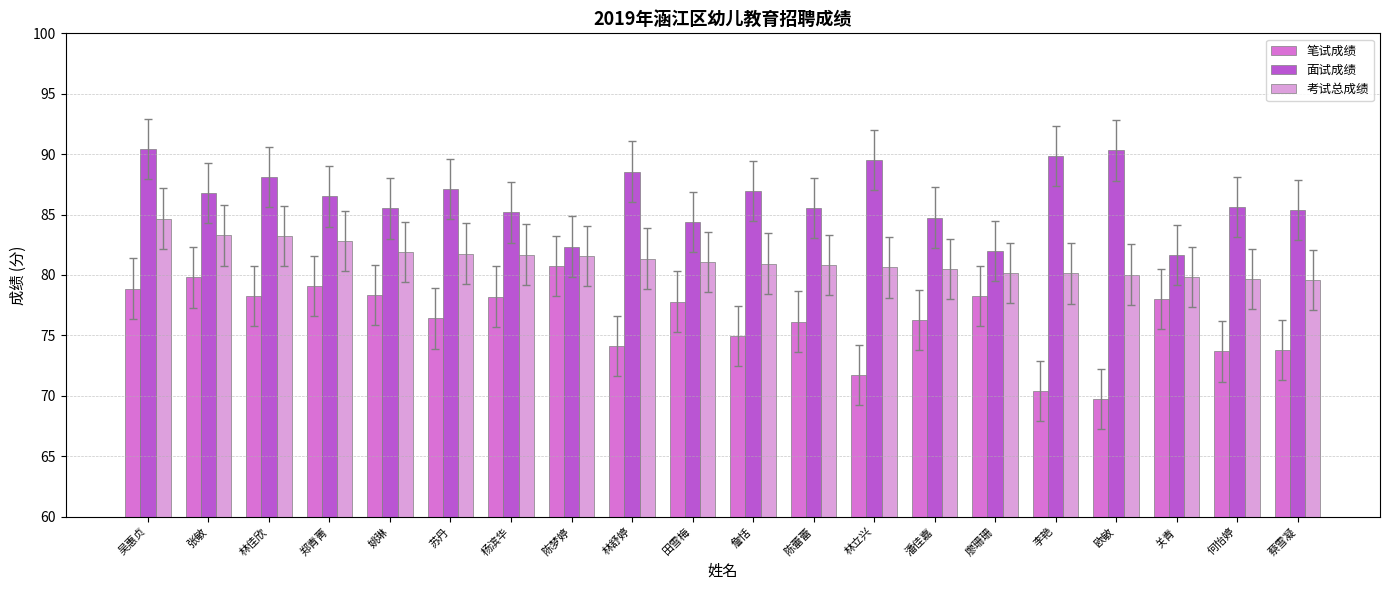

What is the value of the 考试总成绩 bar at the 5th from the left?

81.9